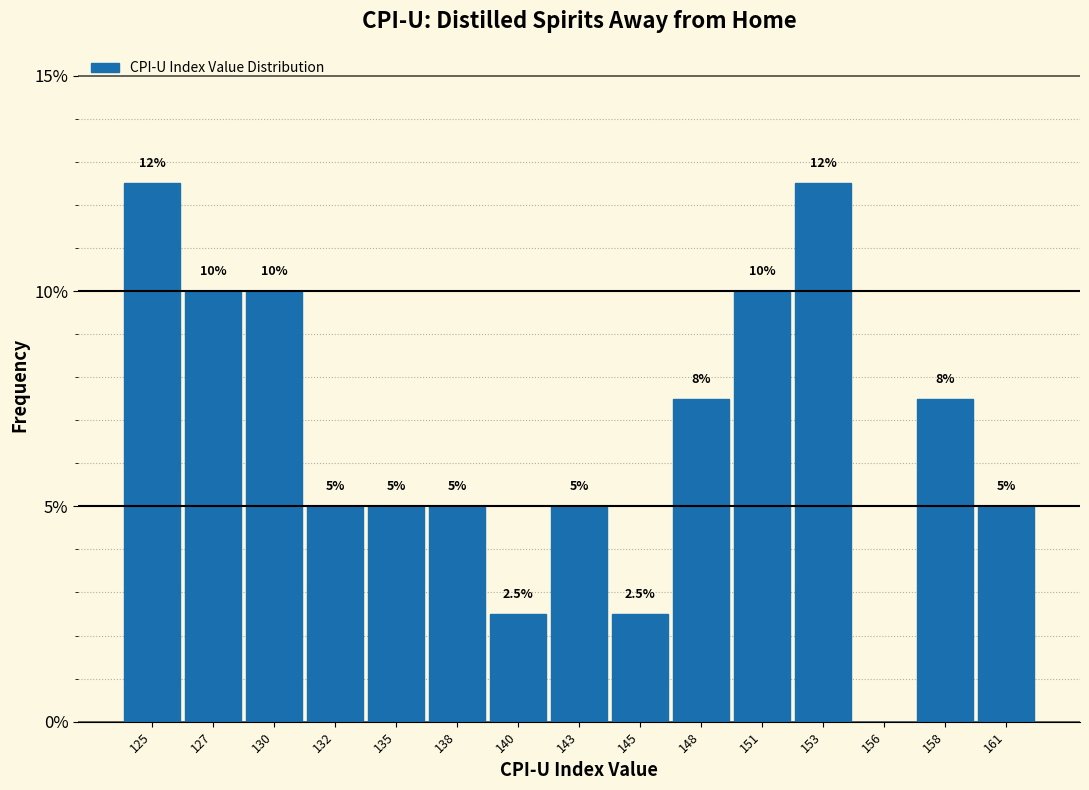

Reading left to right, list all the values displayed in this chart.

125=12.5	127=10.0	130=10.0	132=5.0	135=5.0	138=5.0	140=2.5	143=5.0	145=2.5	148=7.5	151=10.0	153=12.5	156=0.0	158=7.5	161=5.0